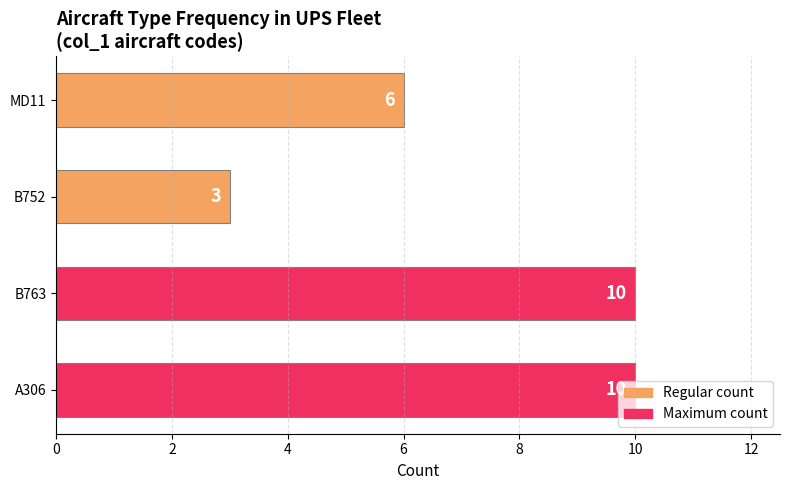

Count the values in the range 6 to 10.

3